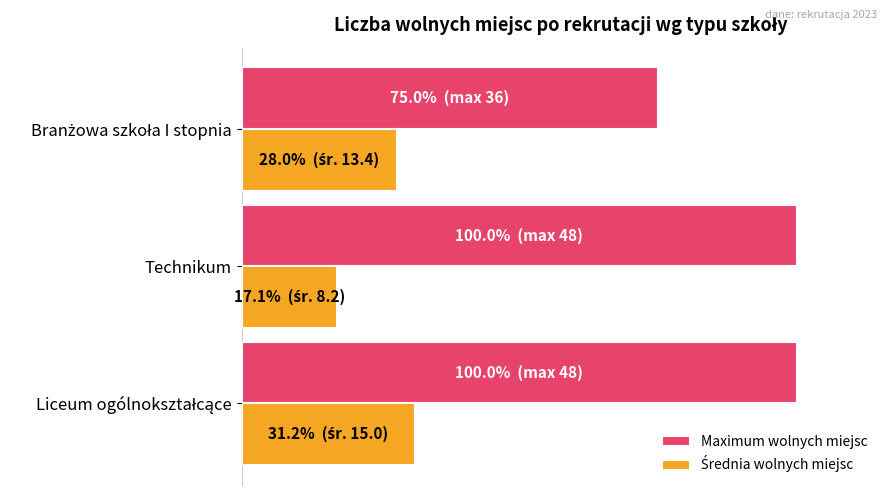

Reading left to right, list all the values displayed in this chart.

Maximum wolnych miejsc: 100.0	100.0	75.0
Średnia wolnych miejsc: 31.2	17.1	28.0